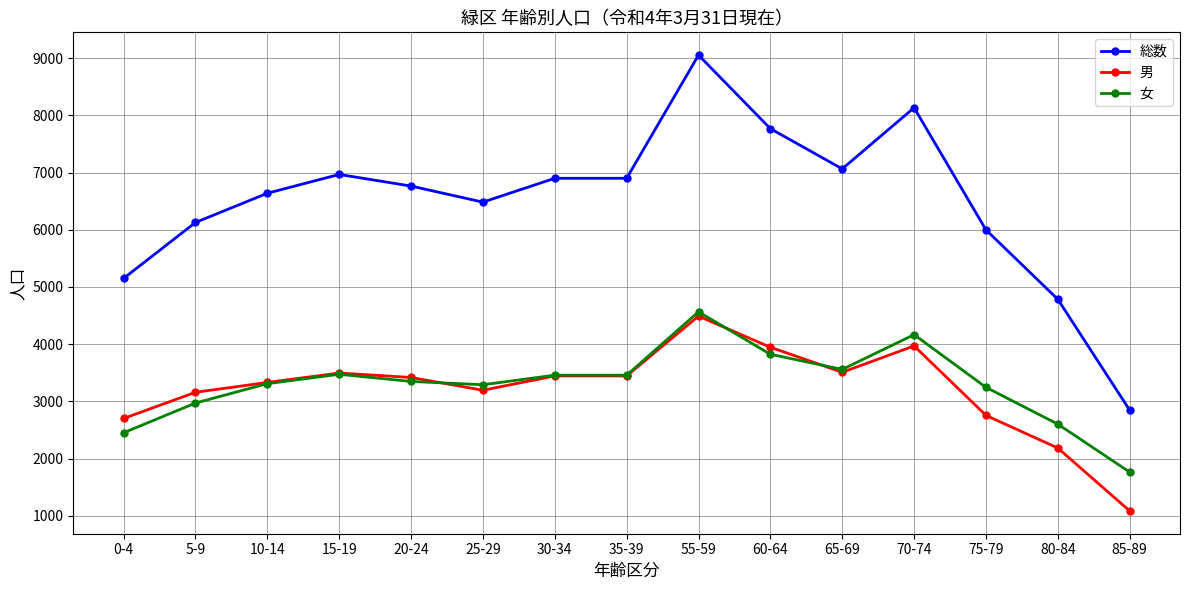

Does the chart have visible grid lines?

Yes